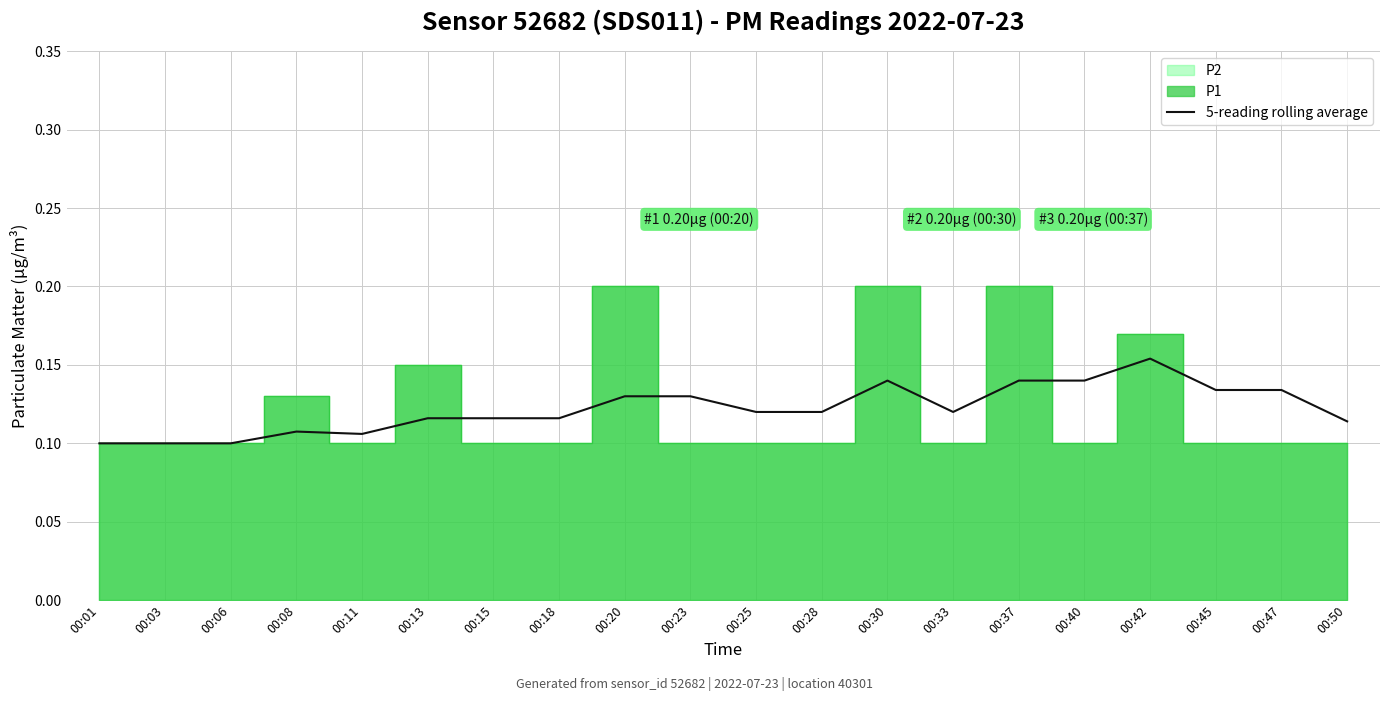

How many categories are shown in the chart?

20